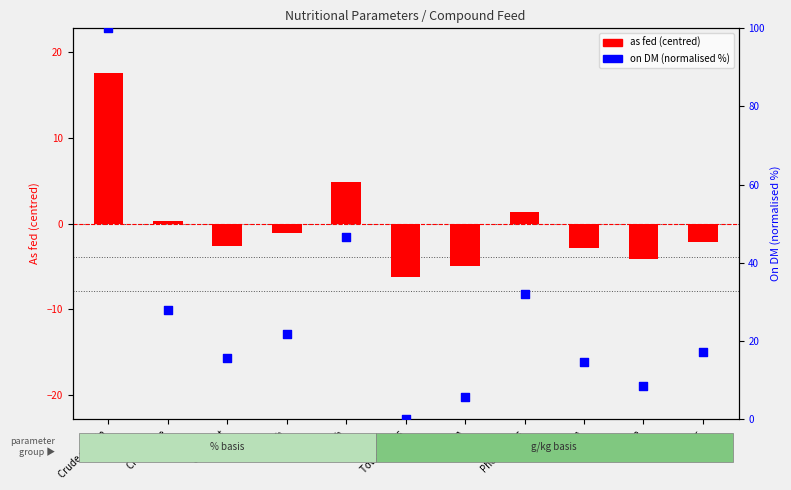

At which category is the sum across all series the highest?

Crude protein